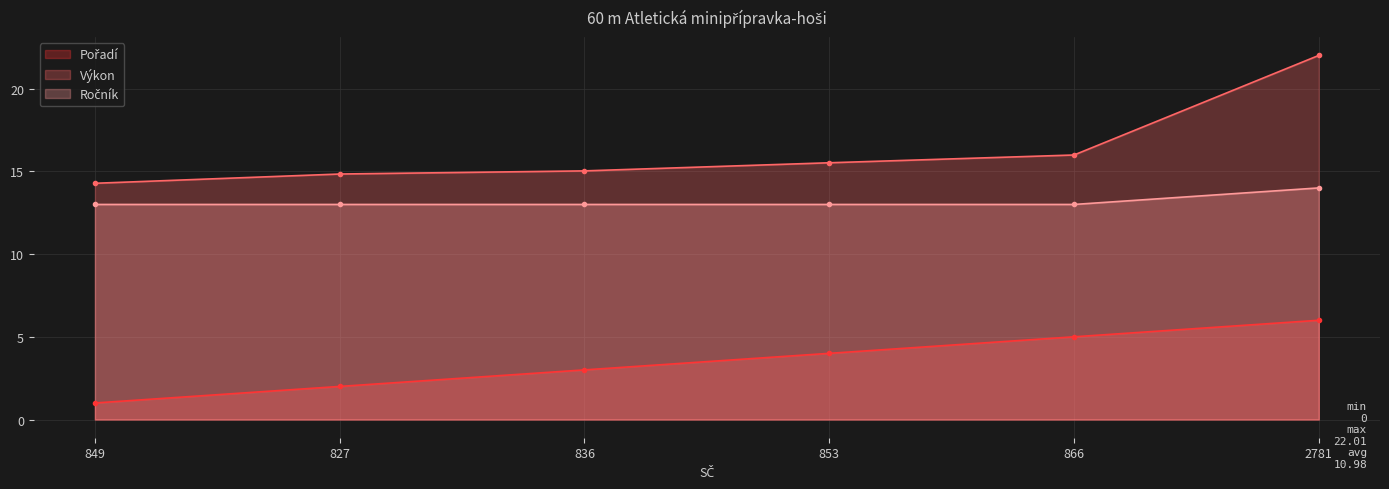

How many Ročník values are between 13 and 14?

6